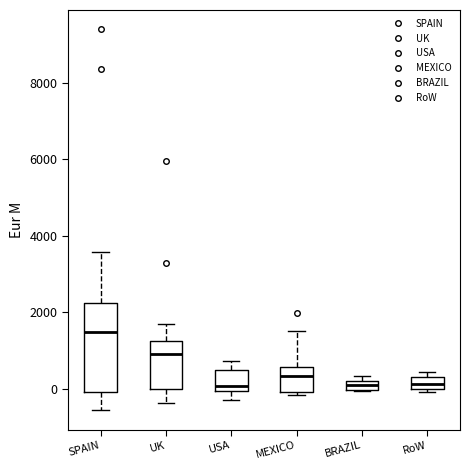

Which box has the highest median line?

SPAIN